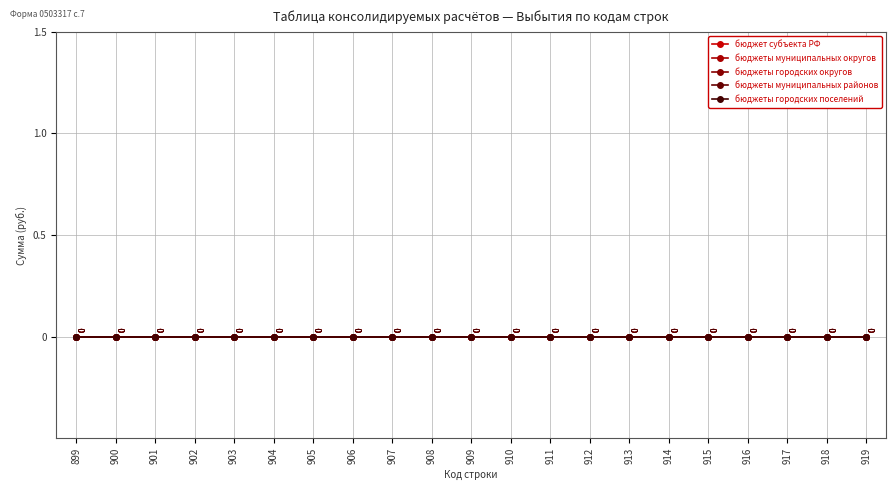

Rank the categories by value from highest to lowest.

919, 918, 917, 916, 915, 914, 913, 912, 911, 910, 909, 908, 907, 906, 905, 904, 903, 902, 901, 900, 899